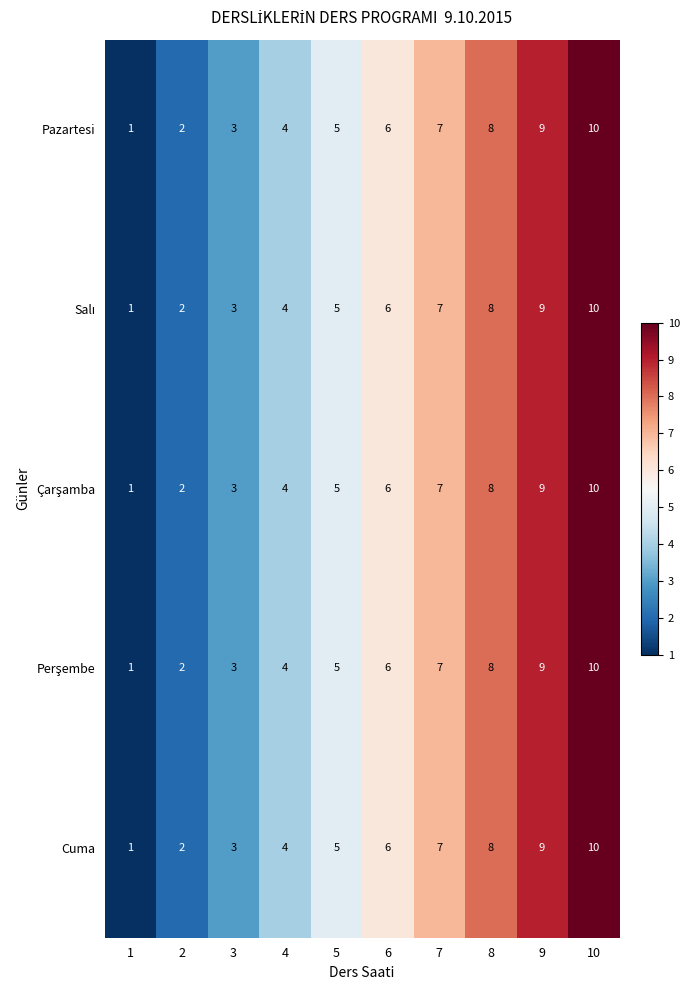

What is the total value across all series at 1?

5